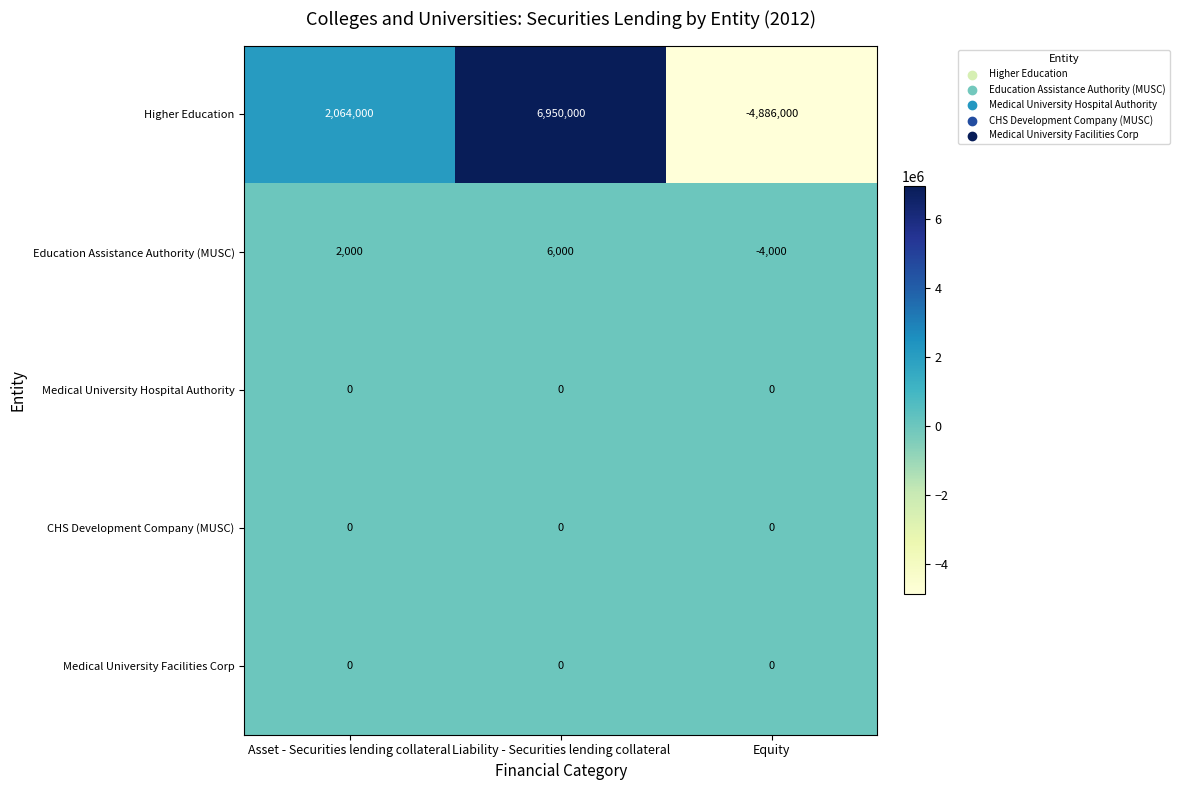

The Medical University Facilities Corp series shows 0 at Liability - Securities lending collateral. True or false?

True